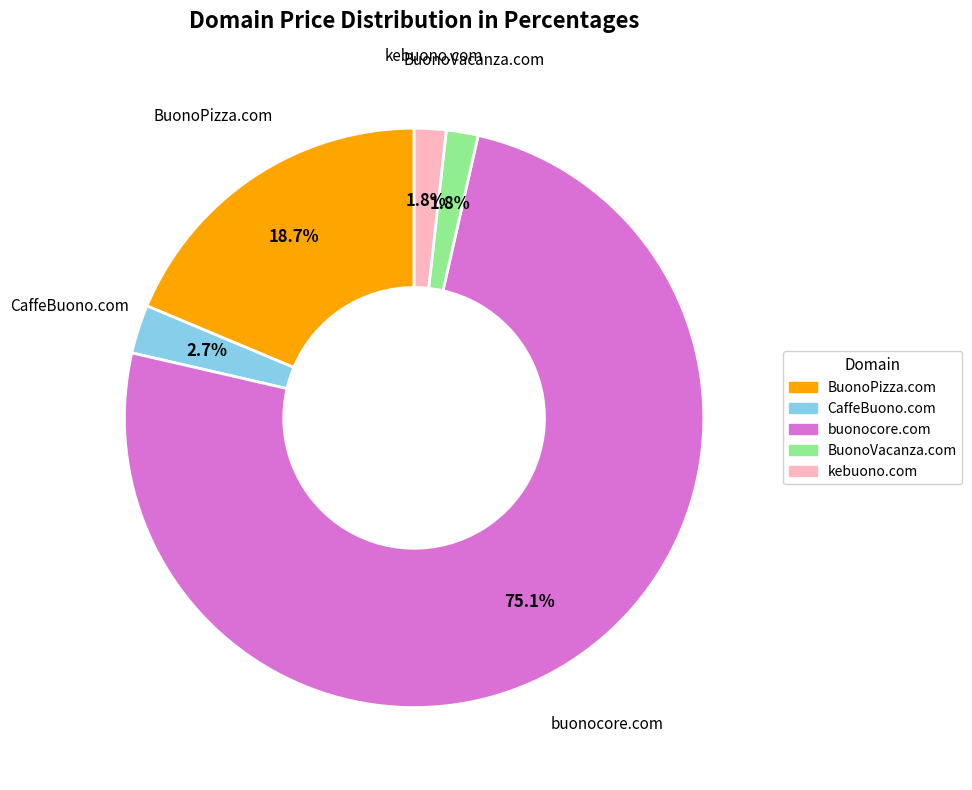

How much of the chart is everything except CaffeBuono.com?

97.3%